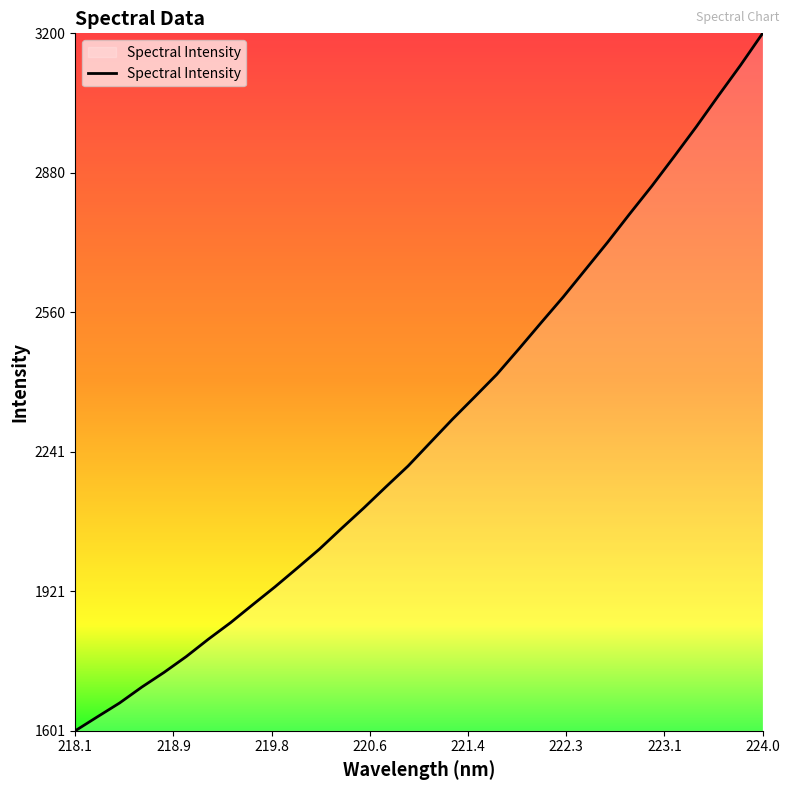

How many categories are shown in the chart?

32